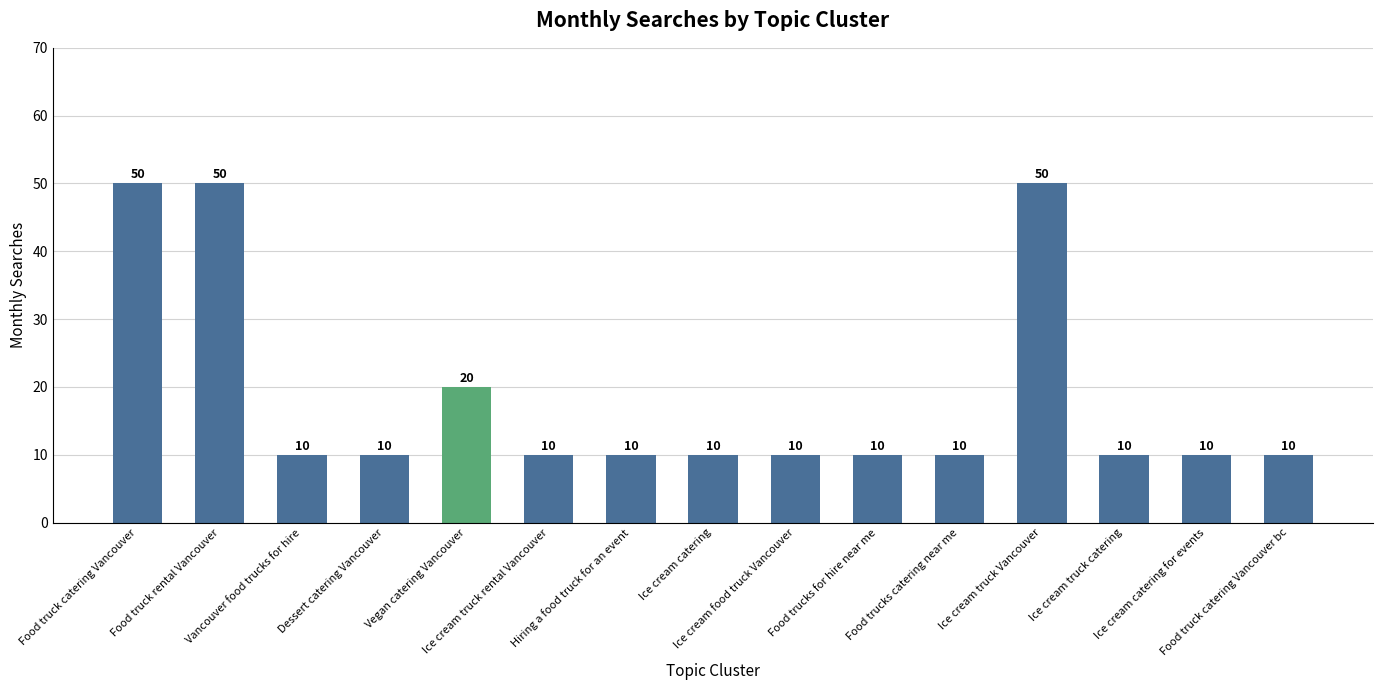

Count the values in the range 10 to 20.

12